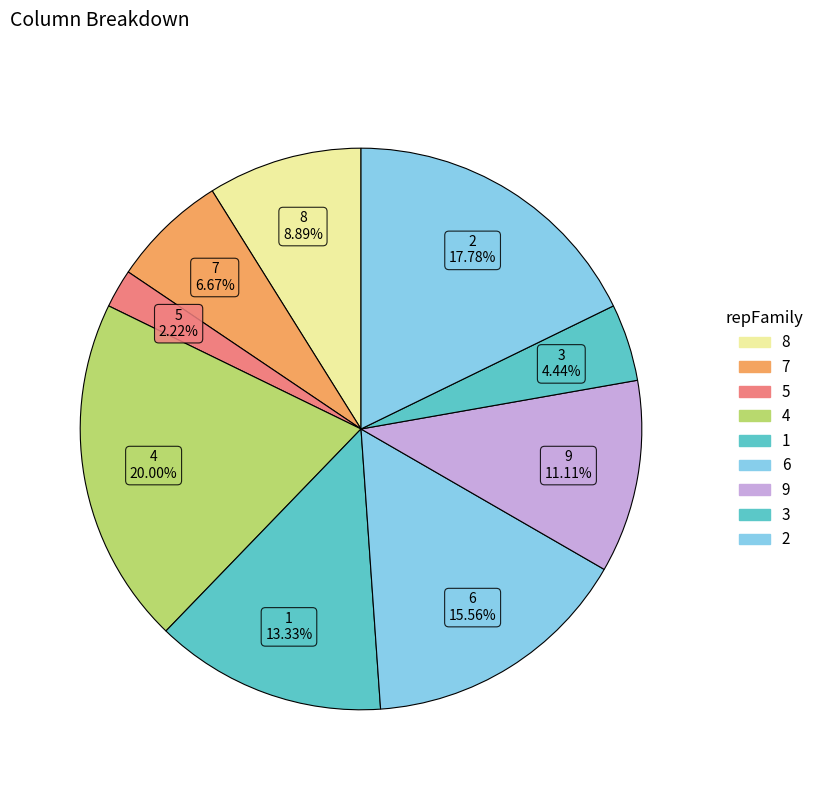

Count the number of slices in the pie.

9